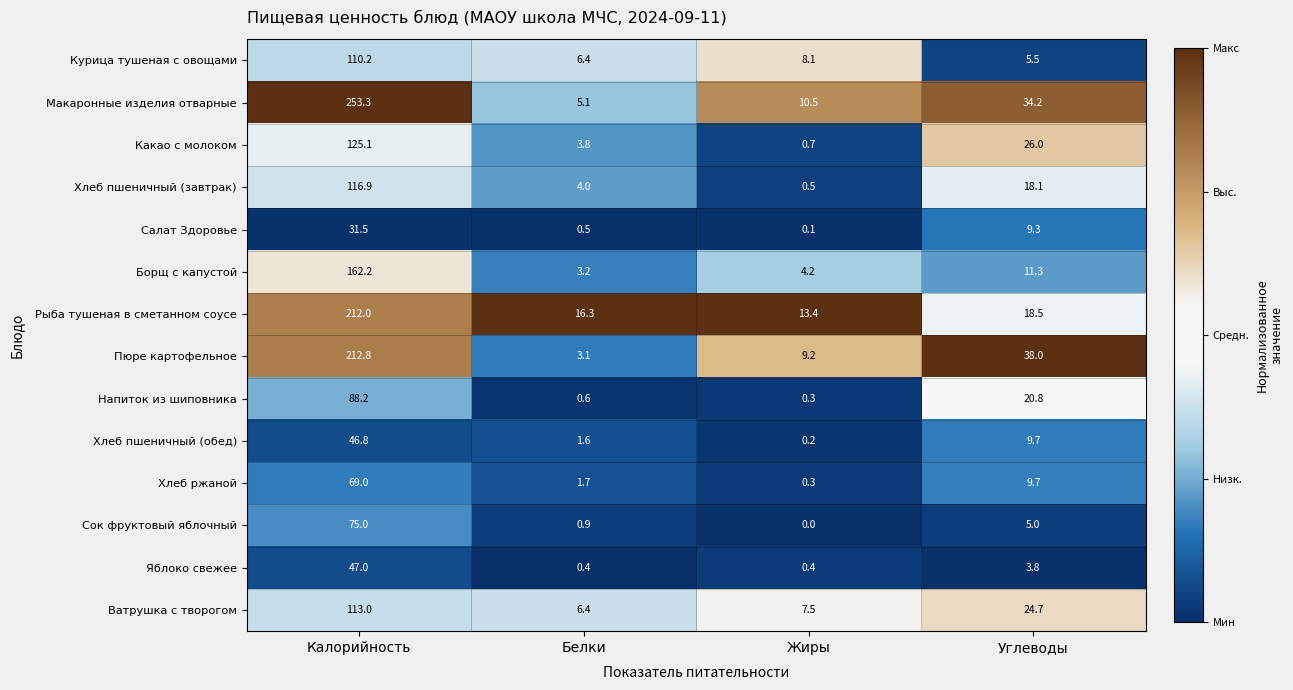

At how many categories does at least one series exceed 0?

4